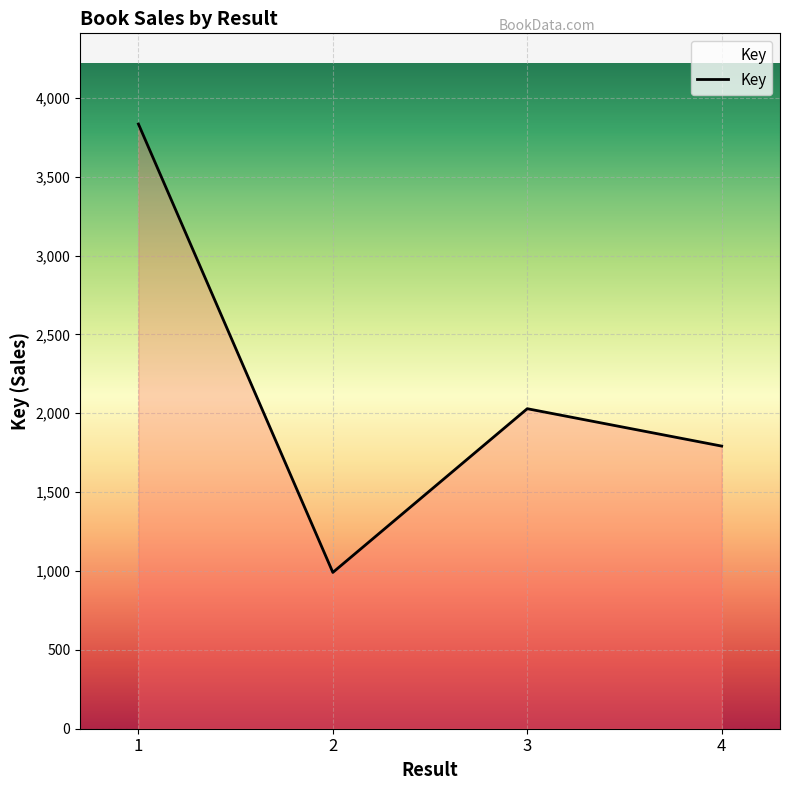

Rank the categories by value from highest to lowest.

1, 3, 4, 2